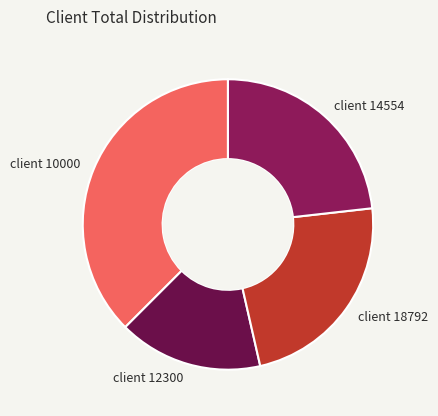

Is there a majority slice in this chart?

No